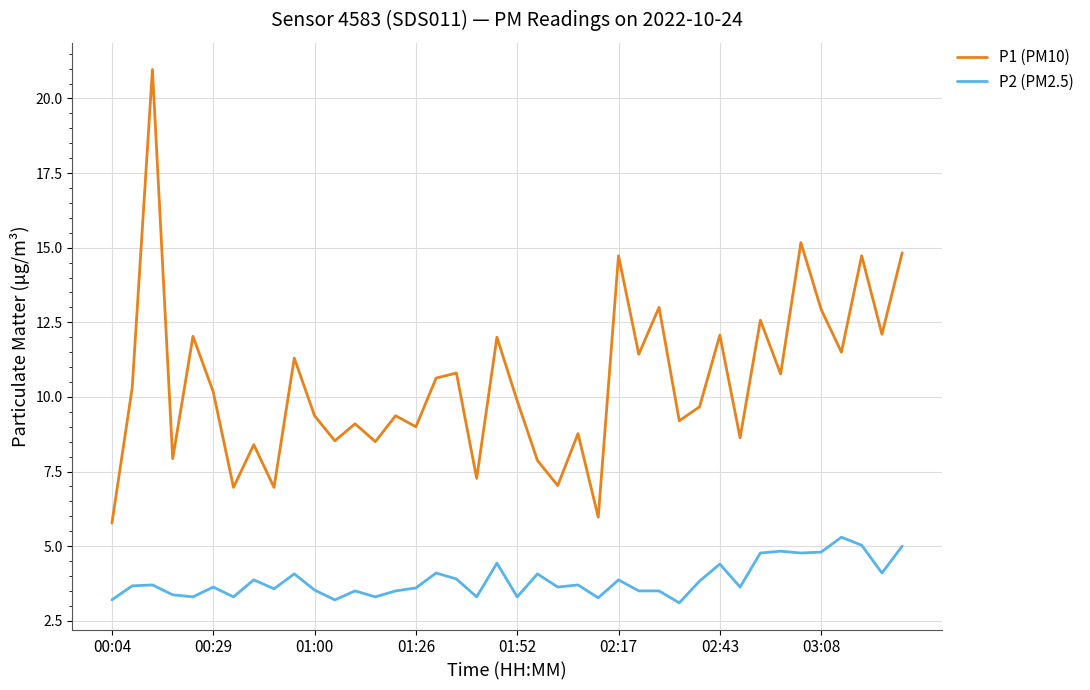

In P1 (PM10), how many points are higher than both neighbors (excluding endpoints)?

15